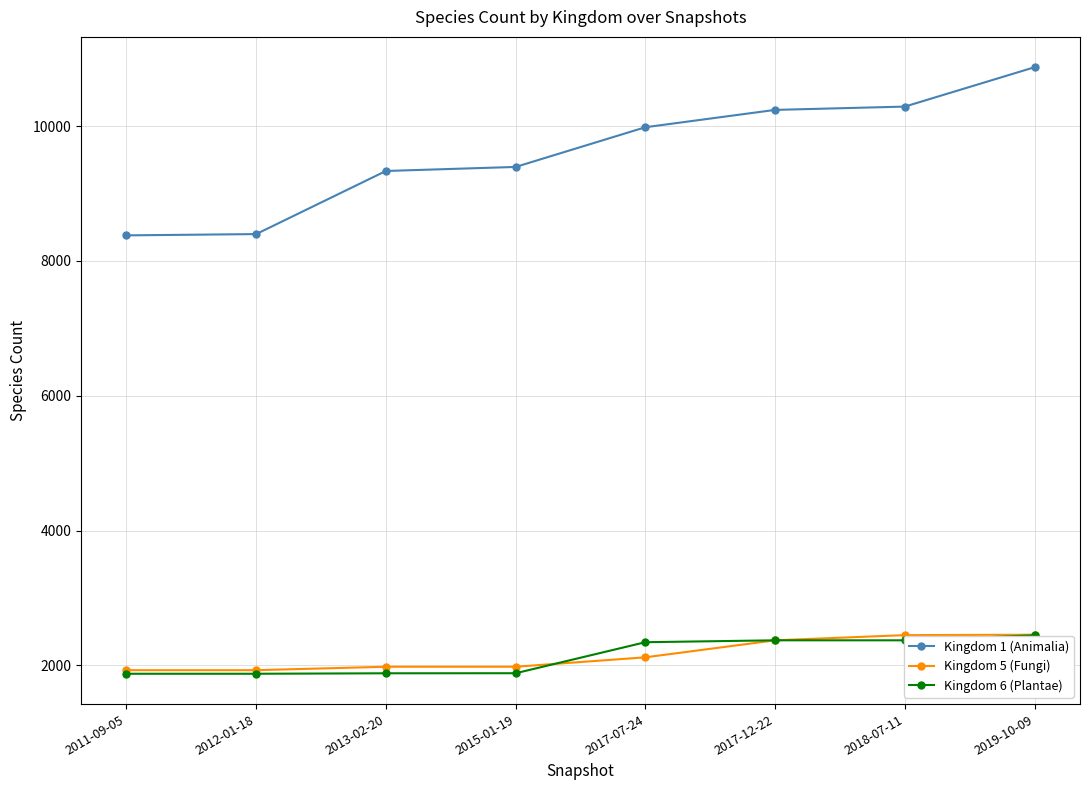

Where is Kingdom 1 (Animalia) nearest to the value 9625?

2015-01-19